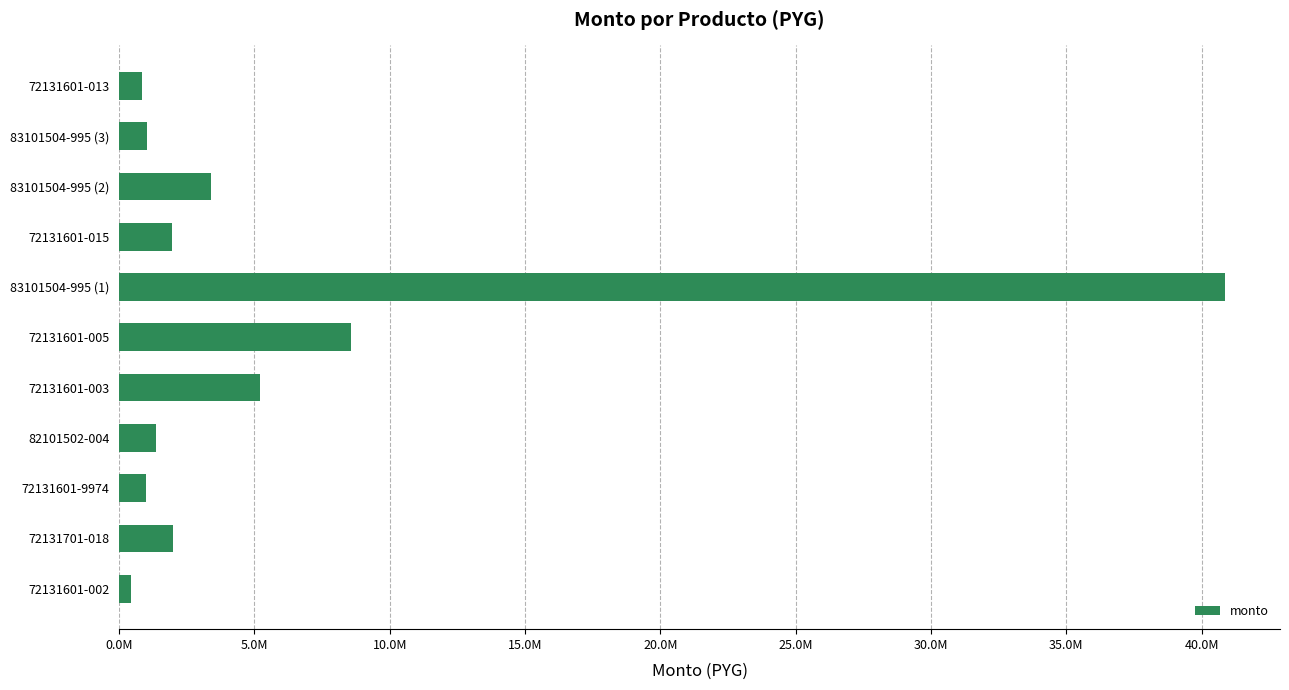

At which category does the chart reach its minimum across all series?

72131601-002